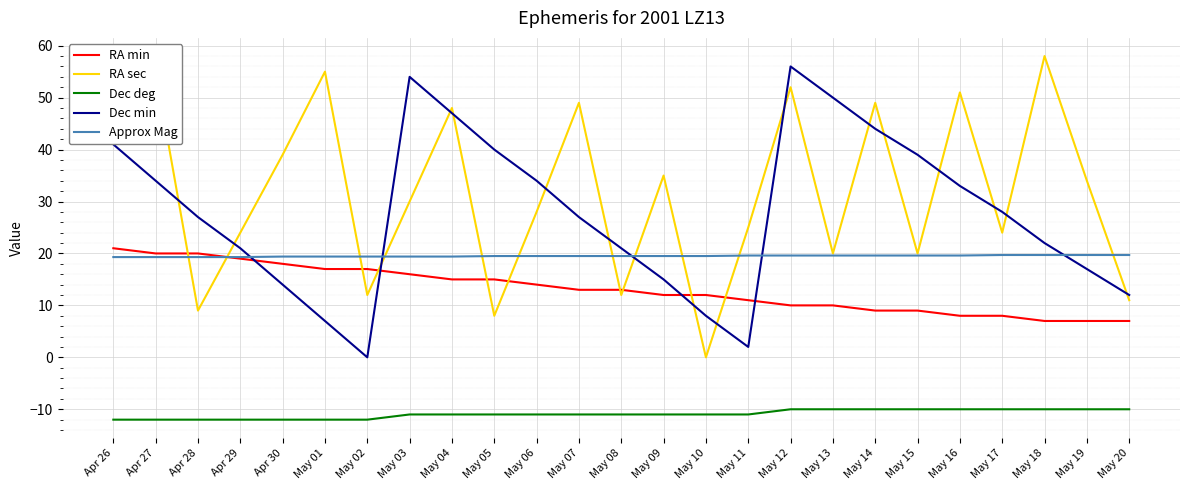

List the series in order of their peak value, lowest first.

Dec deg, Approx Mag, RA min, Dec min, RA sec